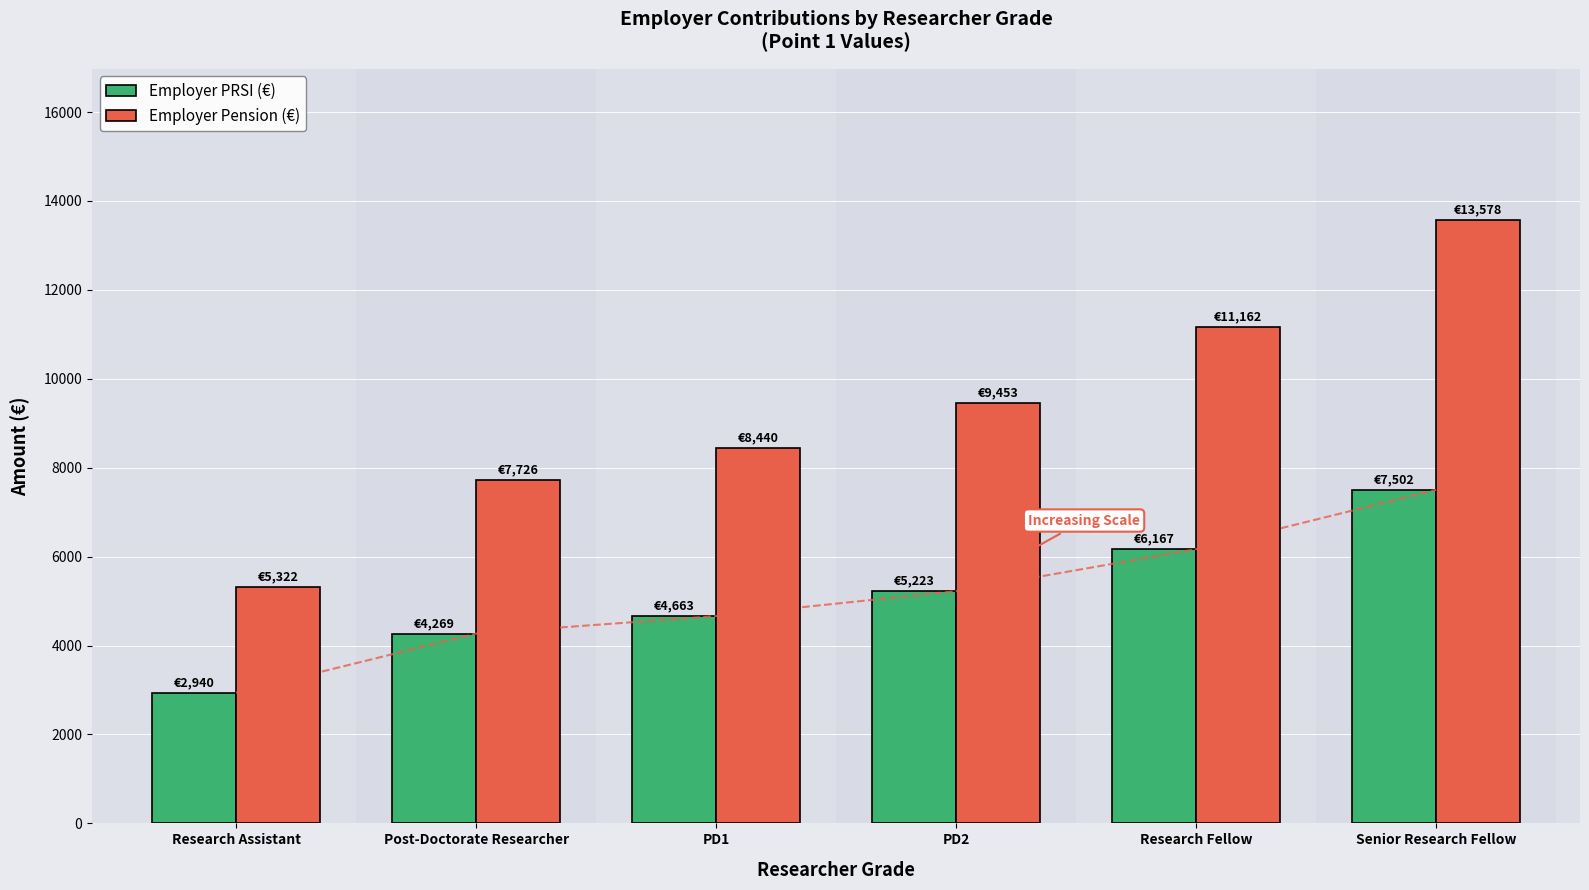

What is the approximate value of Employer PRSI (€) at Post-Doctorate Researcher?

4268.8